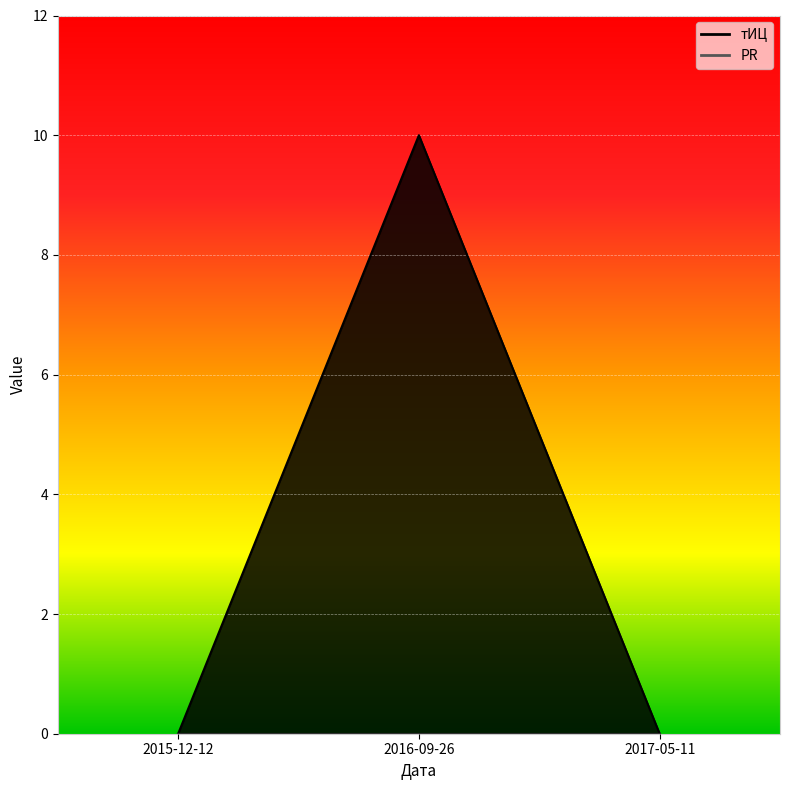

How many series are shown in this chart?

1